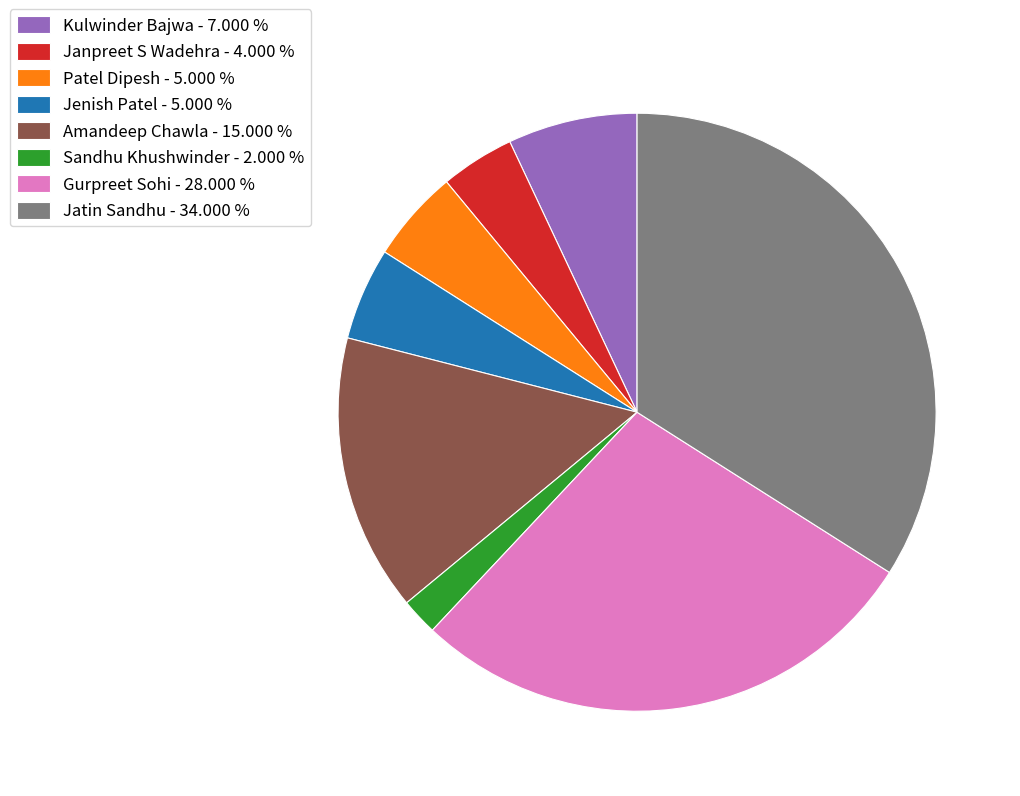

Count the number of slices in the pie.

8